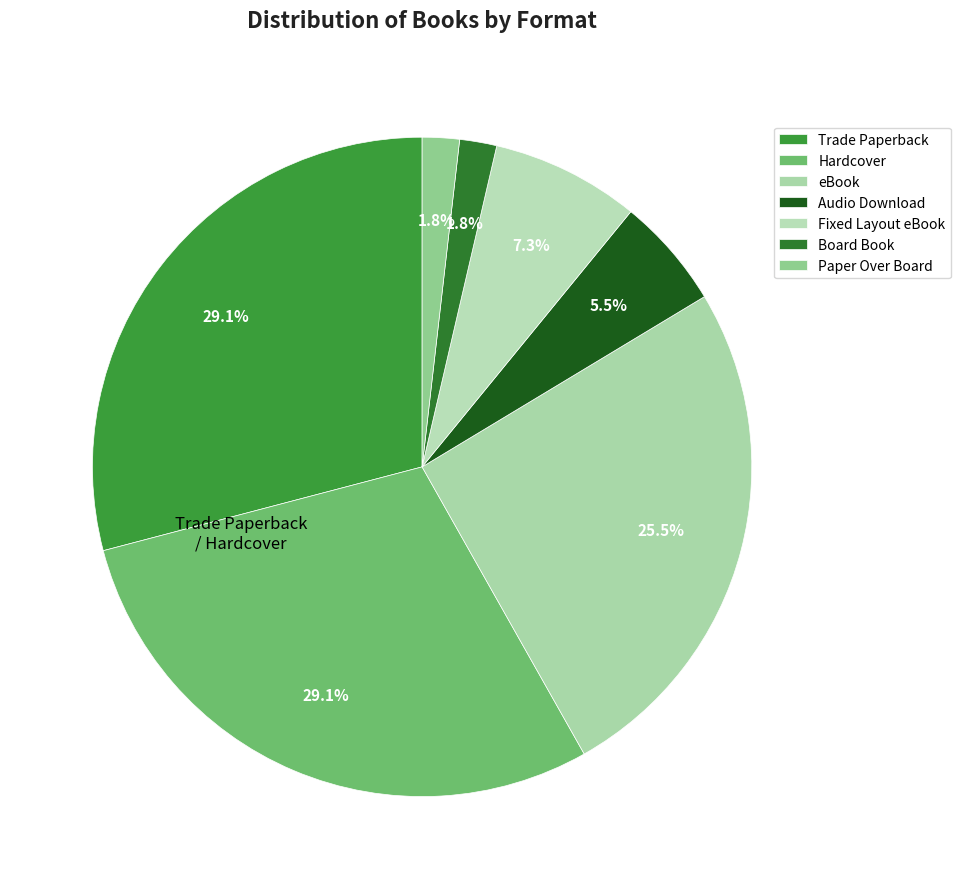

What percentage do Board Book and eBook together represent?

27.3%